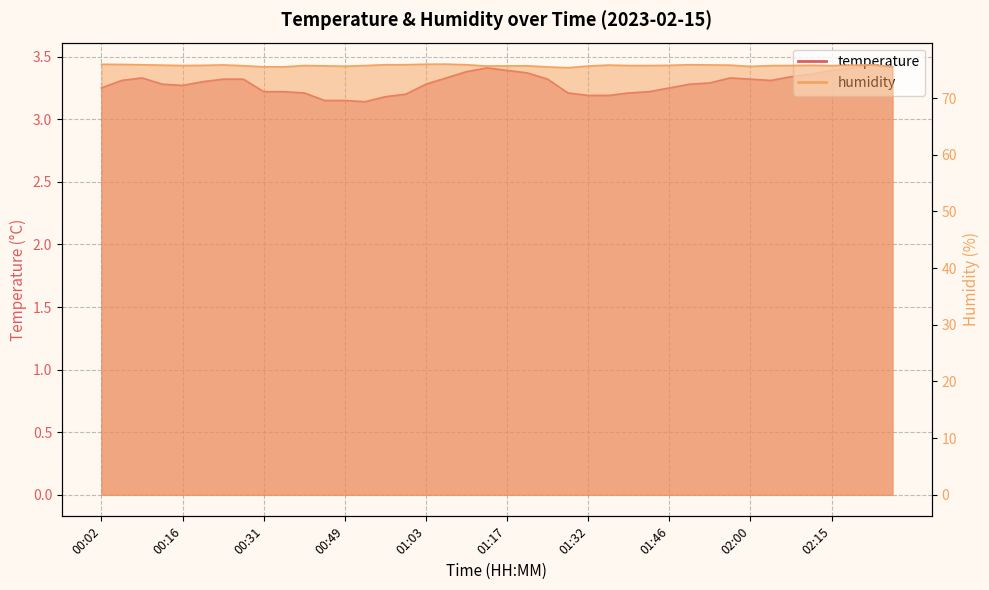

What is the highest value of the temperature series?

3.4